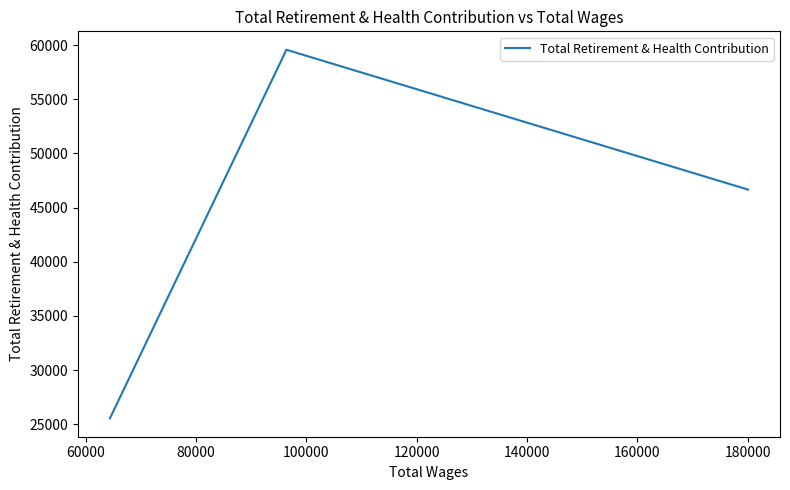

What is the average value?

43928